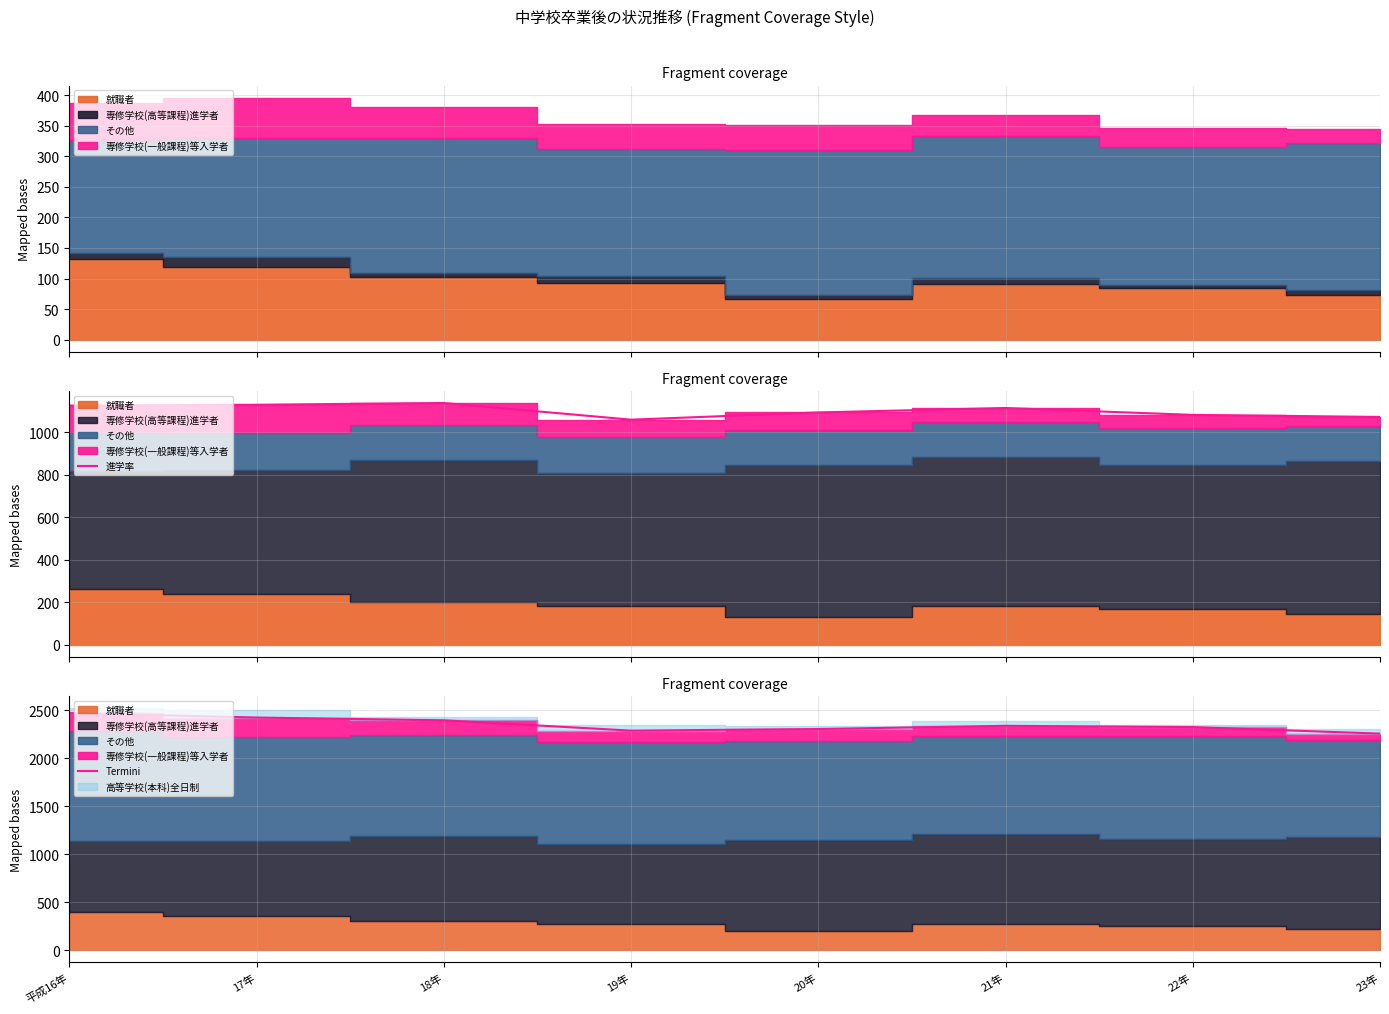

What is the difference between the maximum and minimum values in the 進学率 series?

78.3